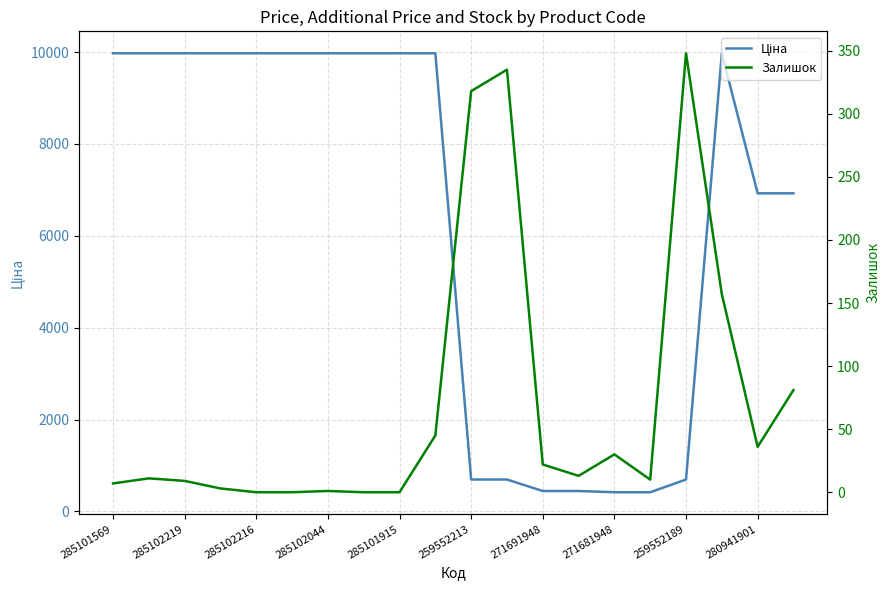

True or false: Ціна and Залишок cross at least once.

False